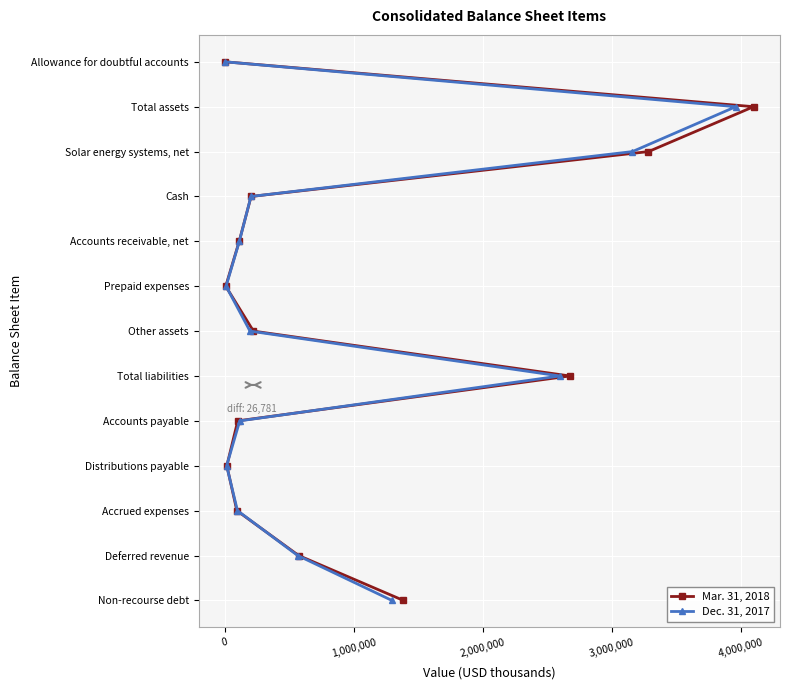

How many positive values does the Mar. 31, 2018 series have?

12